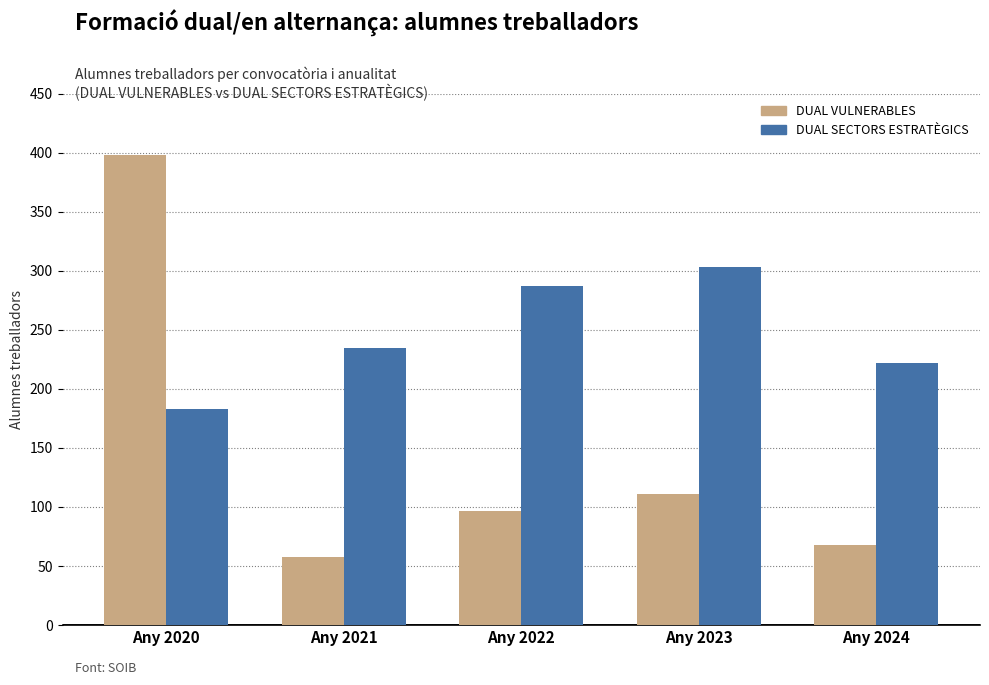

Which series has the largest total across all categories?

DUAL SECTORS ESTRATÈGICS